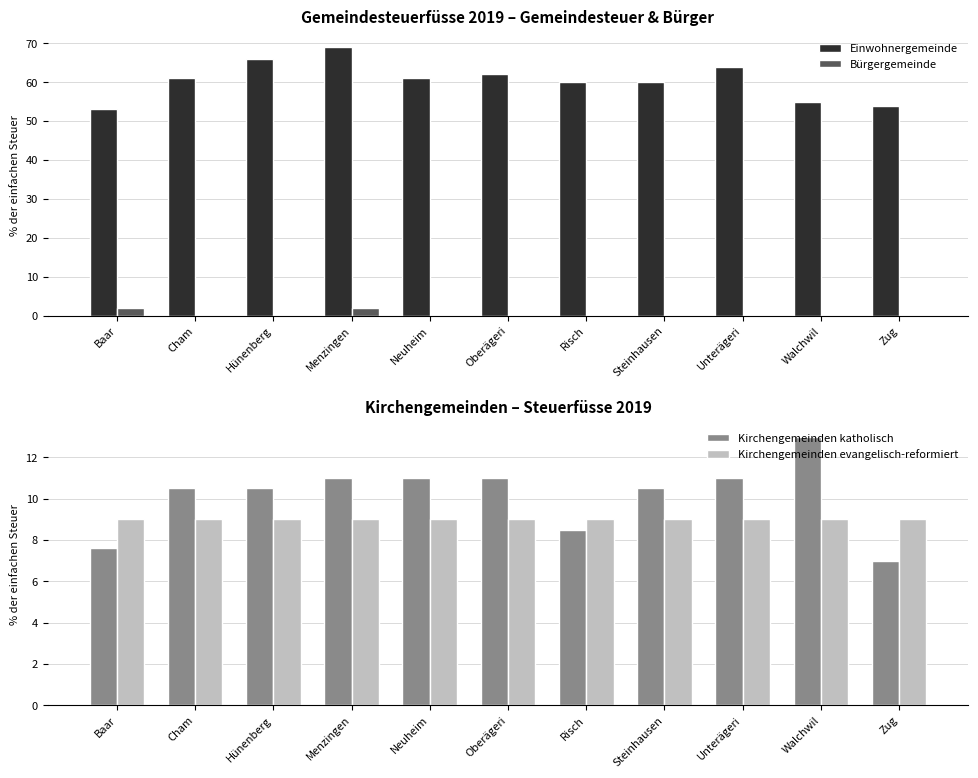

Count the number of categories in the chart.

11